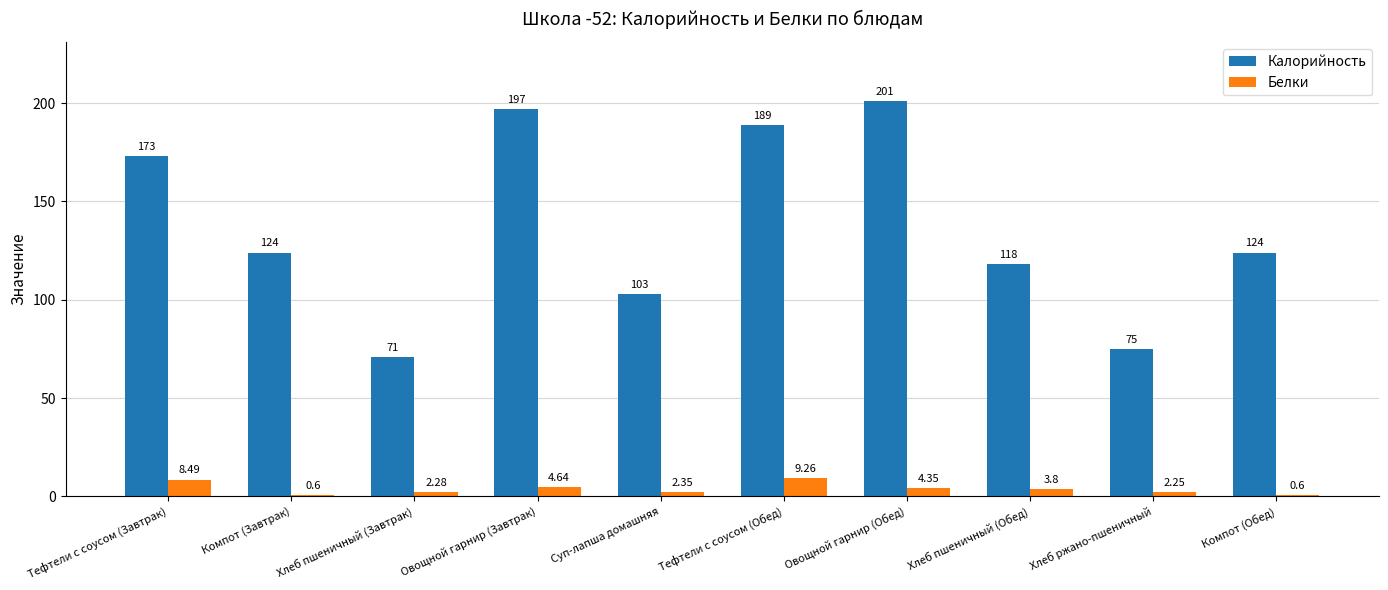

At which category is the sum across all series the highest?

Овощной гарнир (Обед)